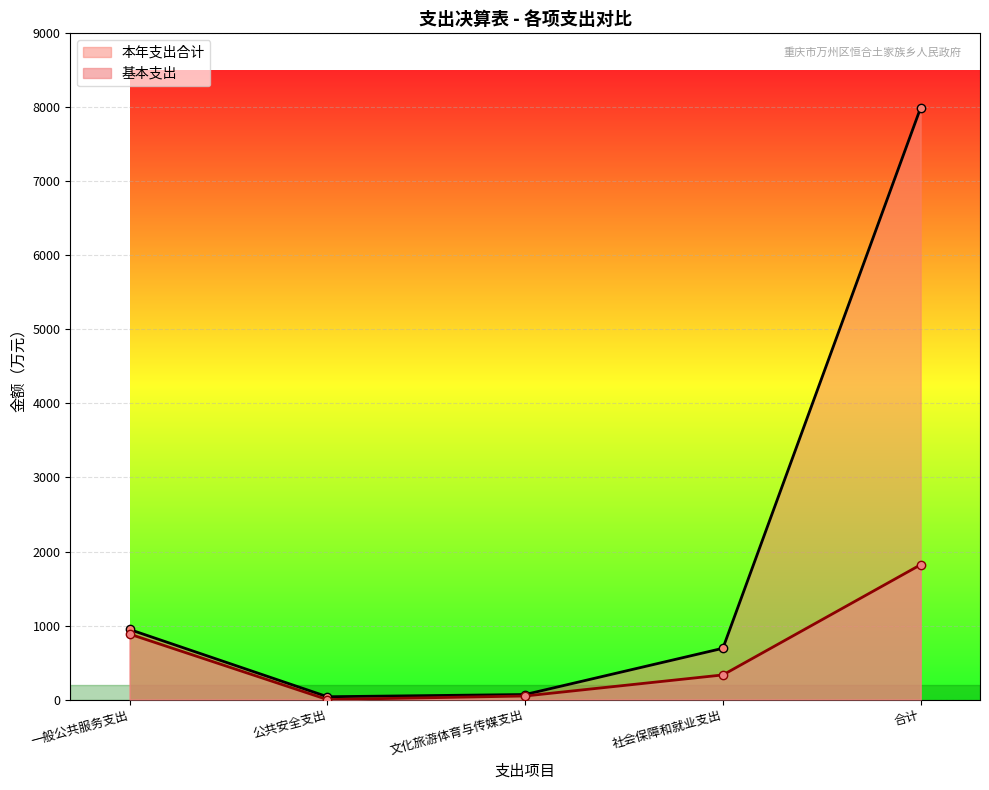

The value of 本年支出合计 at 文化旅游体育与传媒支出 is 68.2. True or false?

True